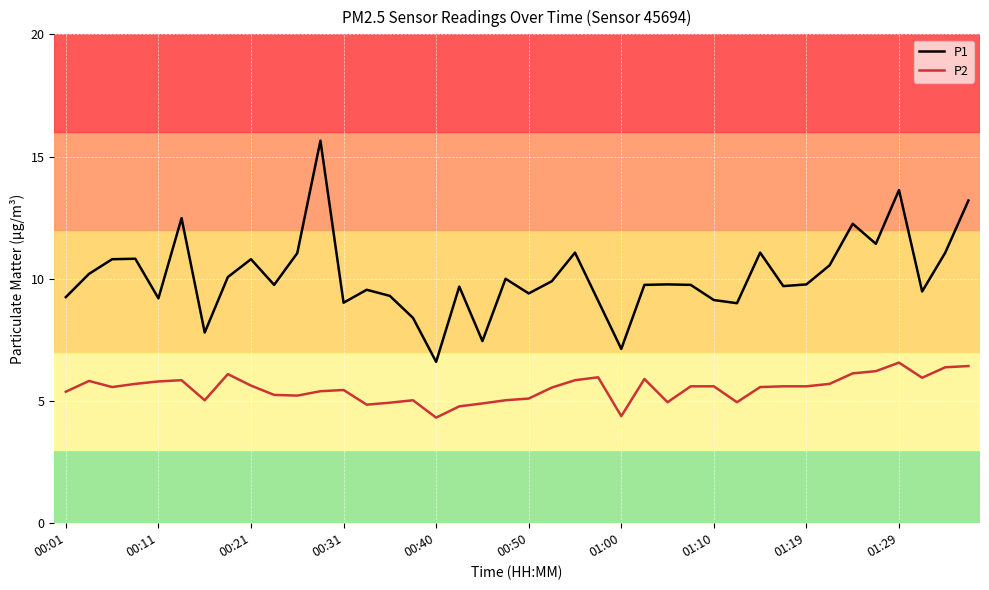

Which series has the largest total across all categories?

P1